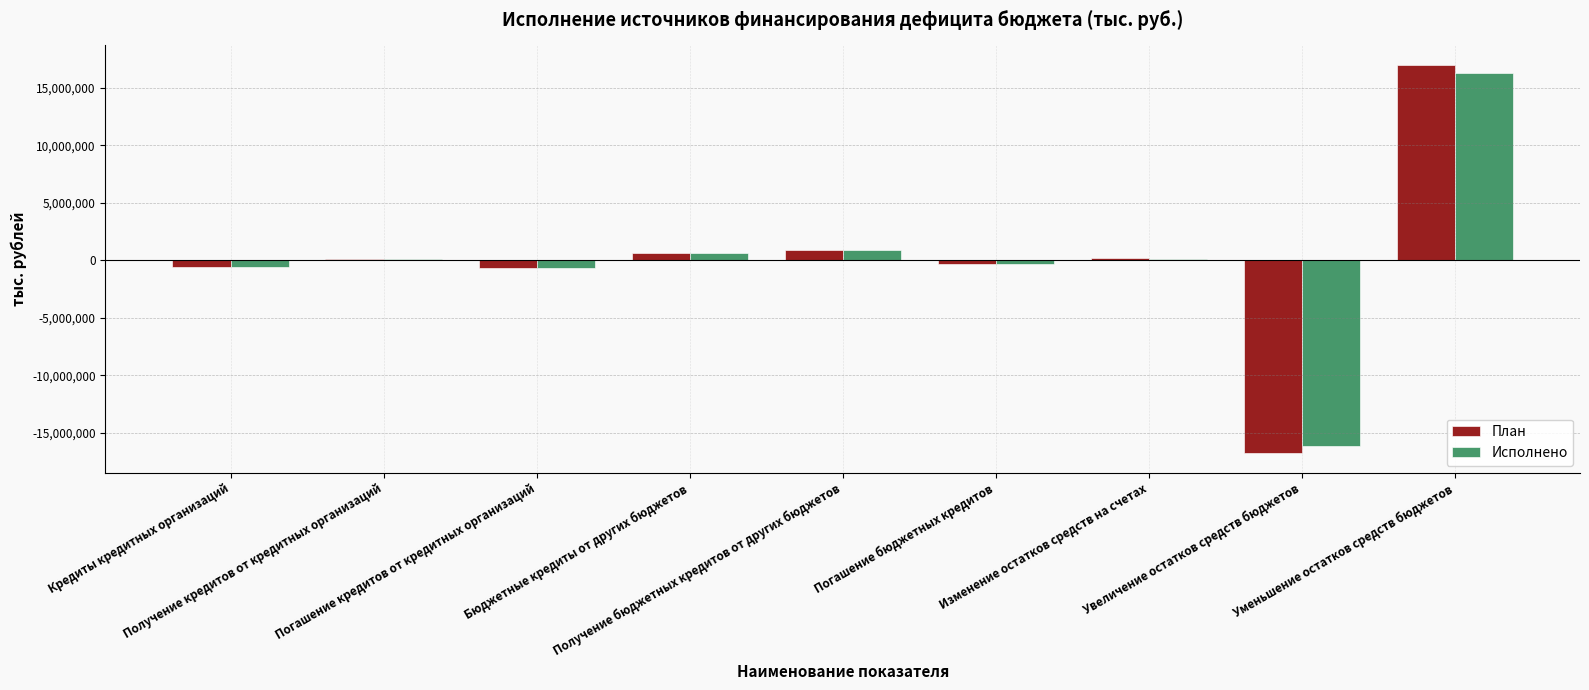

What is the total value across all series at Кредиты кредитных организаций?

-1200000.0